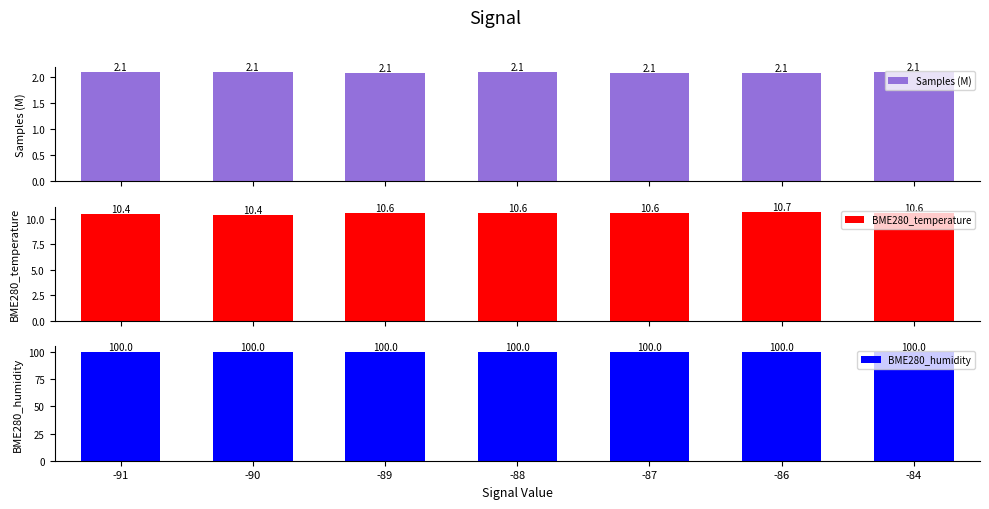

The BME280_humidity series shows 62.4 at -88. True or false?

False